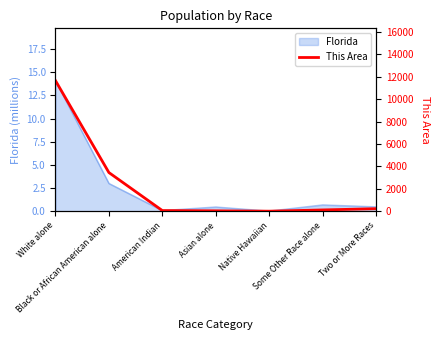

What is the change in value from White alone to Black or African American alone?

-8206